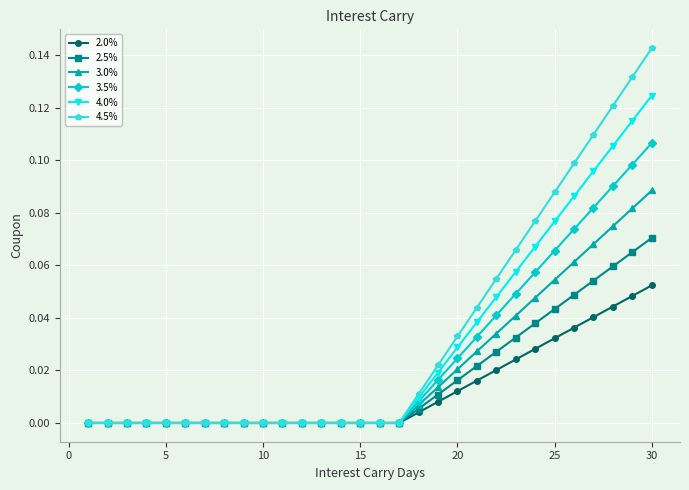

Count the number of categories in the chart.

30